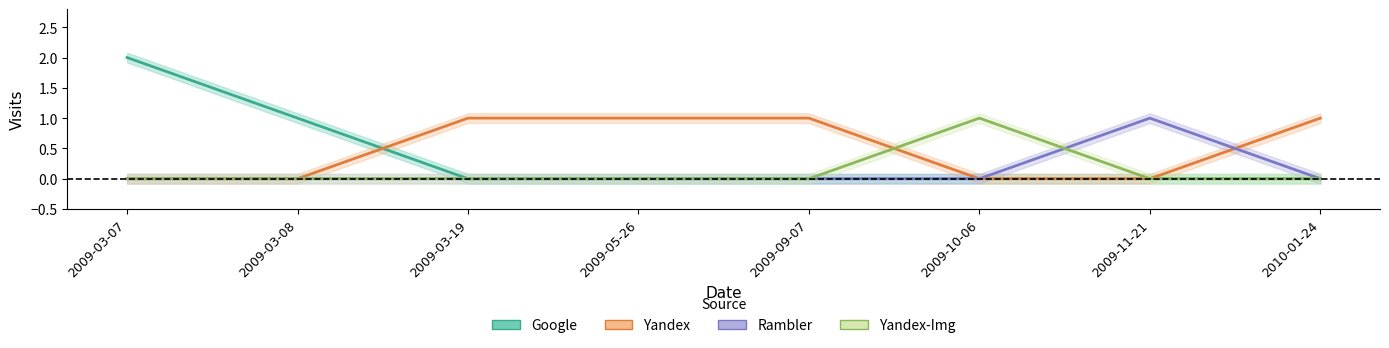

Which series ends up on top after the final intersection of Rambler and Yandex?

Yandex